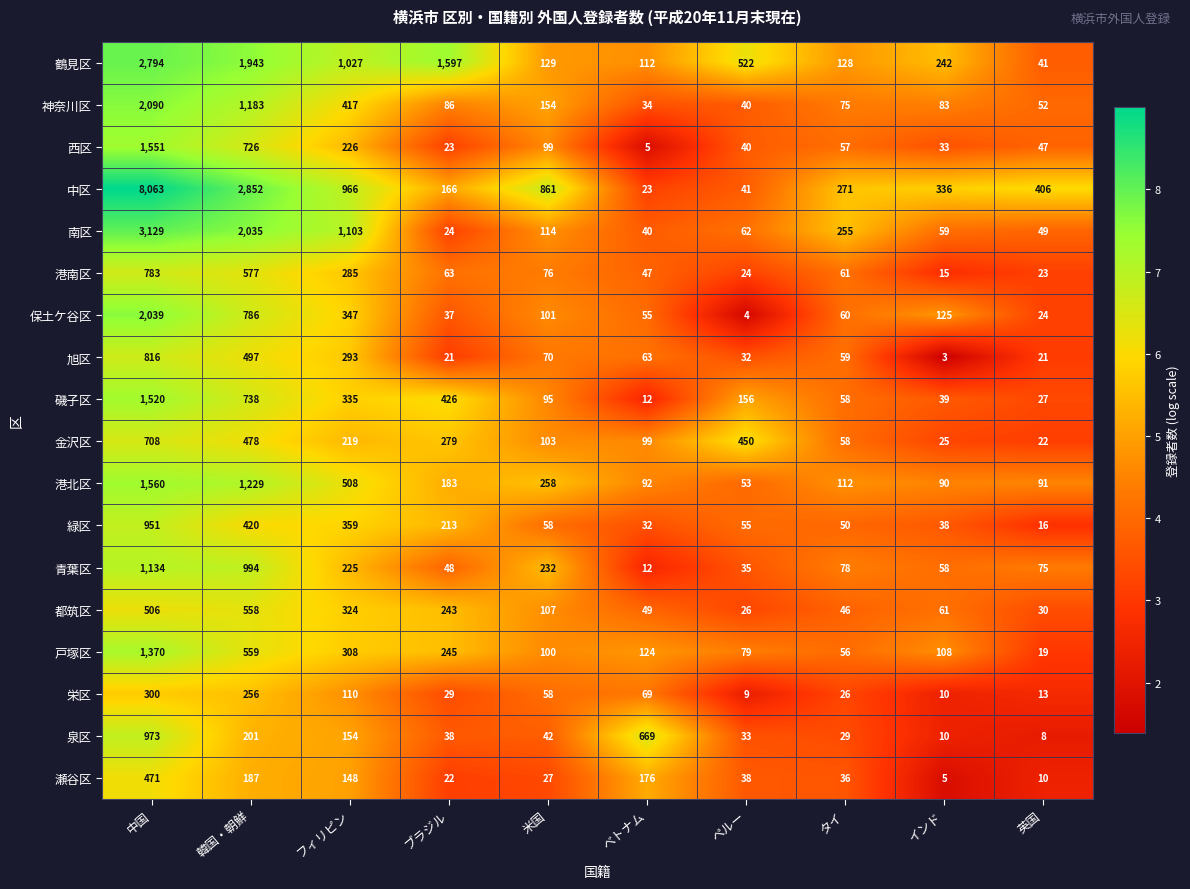

At which label does 港南区 first exceed 63?

中国